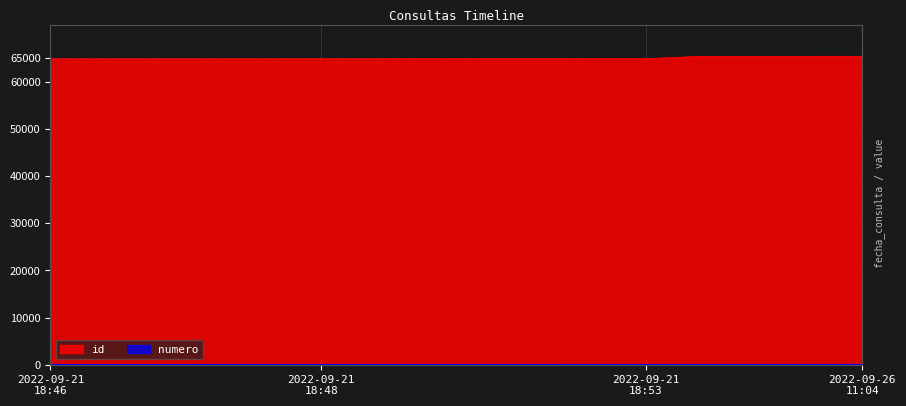

Count the number of categories in the chart.

16